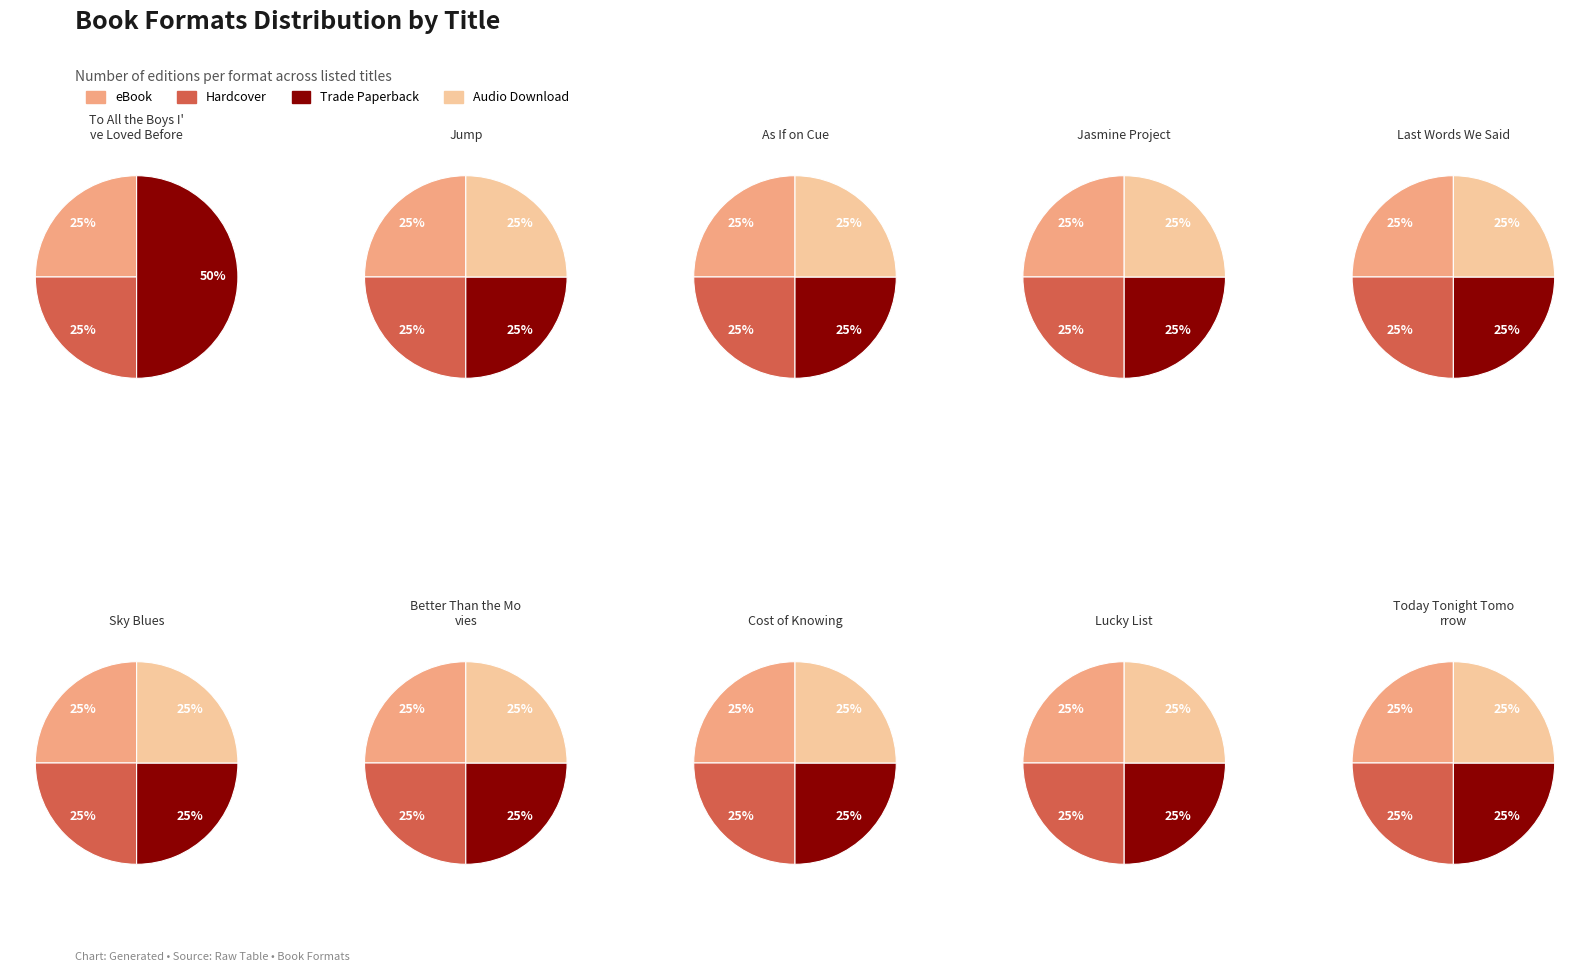

True or false: Cost of Knowing accounts for 10% of the total.

True